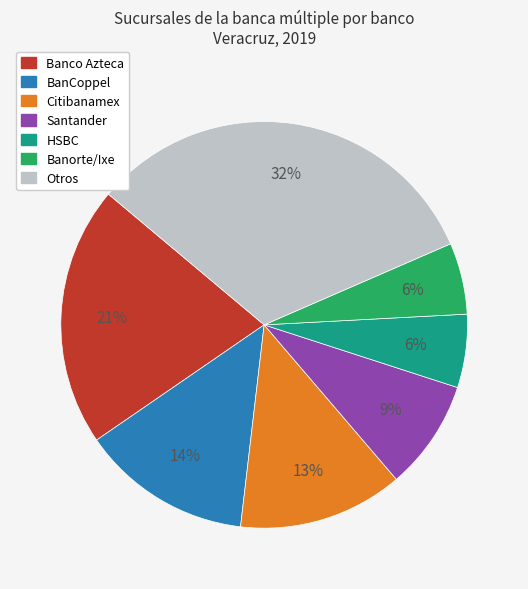

Is the sum of Santander and Citibanamex greater than half?

No